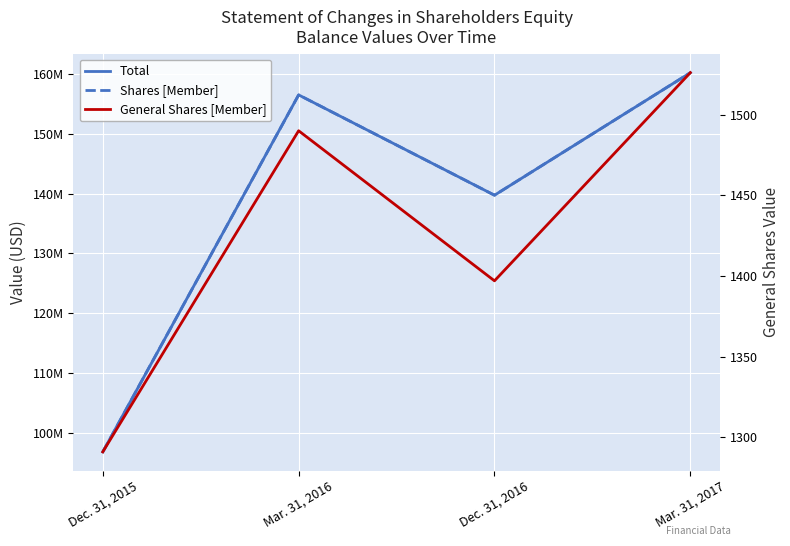

Read the General Shares [Member] value at Mar. 31, 2017, to the nearest 50.

1550